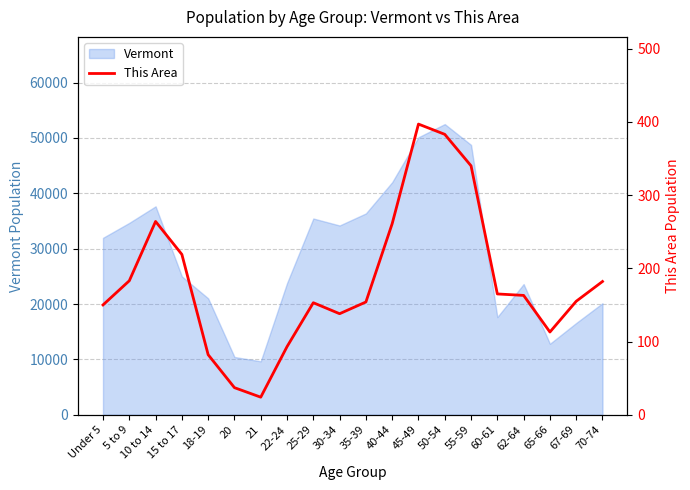

List the labels in order of value, largest first.

45-49, 50-54, 55-59, 10 to 14, 40-44, 15 to 17, 5 to 9, 70-74, 60-61, 62-64, 67-69, 35-39, 25-29, Under 5, 30-34, 65-66, 22-24, 18-19, 20, 21